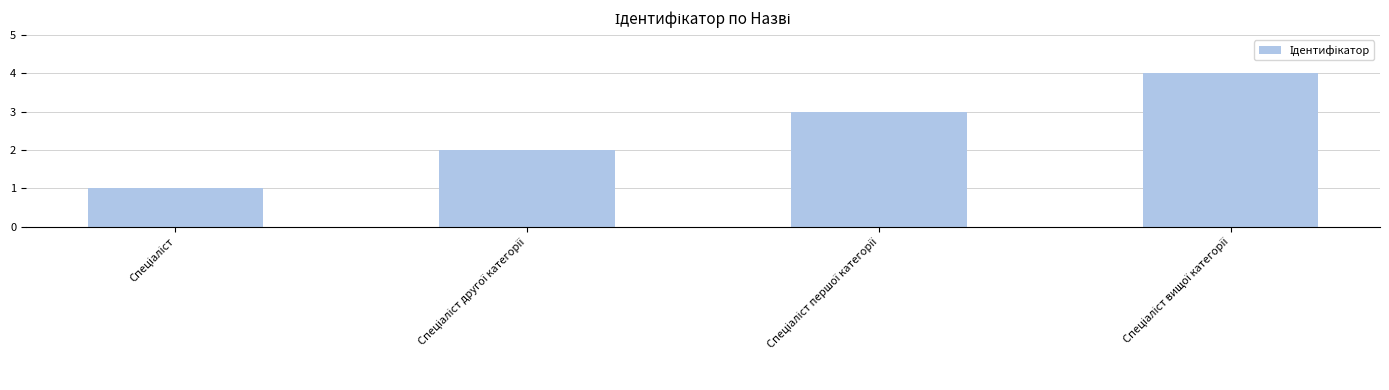

Are the bars horizontal?

No